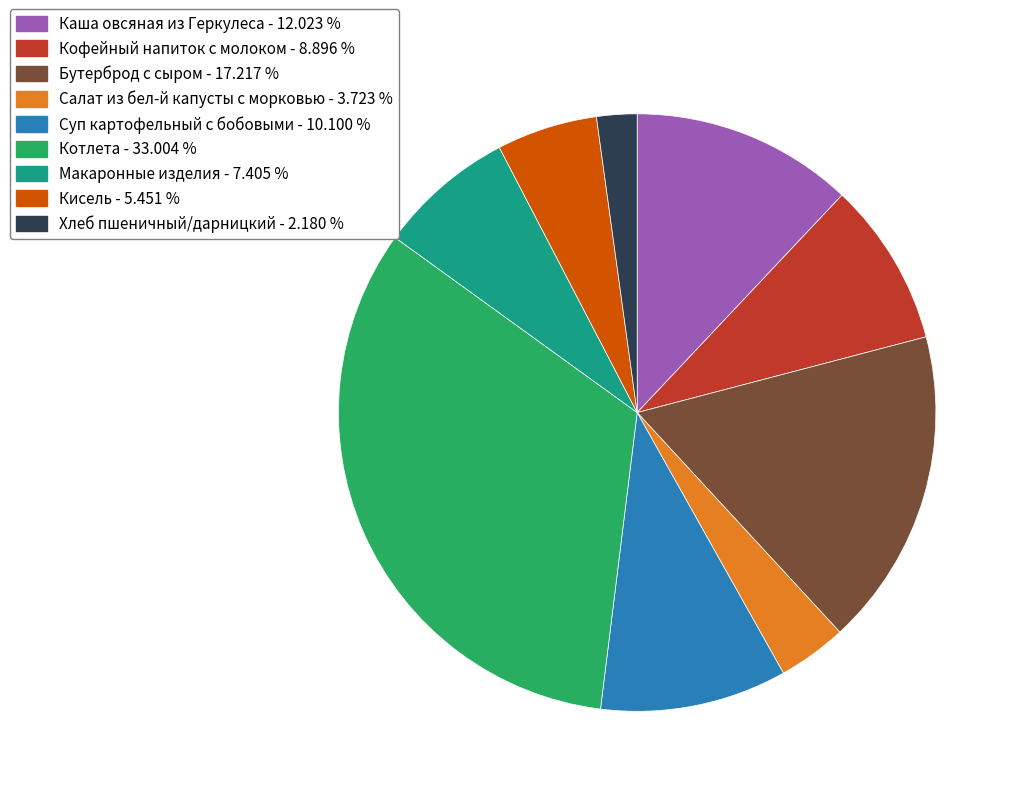

How many segments does this pie chart have?

9